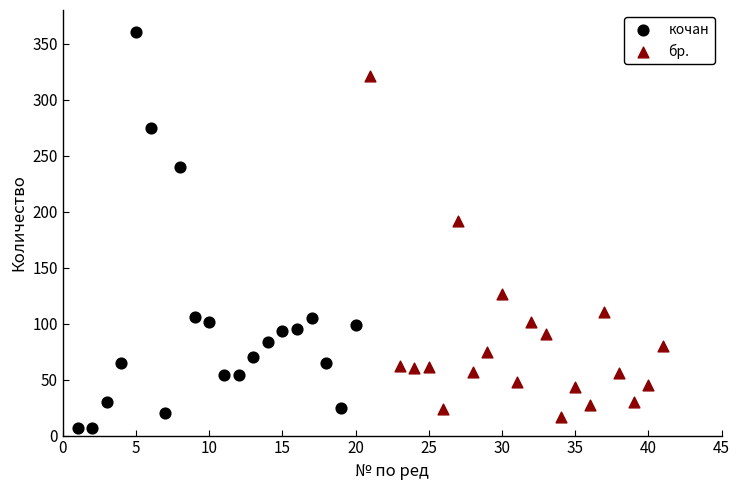

Which series has the largest Y range (max minus min)?

кочан